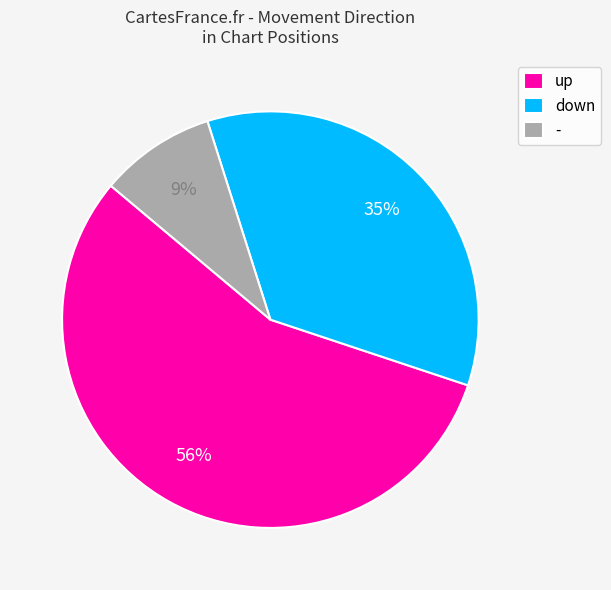

Approximately how many times larger is the value at up compared to -?

6.2